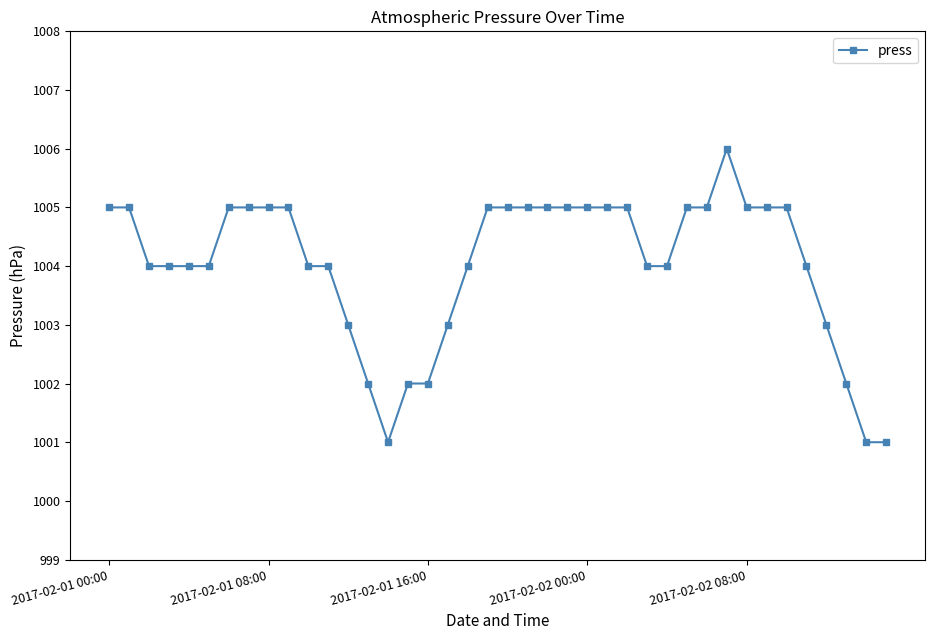

What is the value of the 21st point from the left?

1005